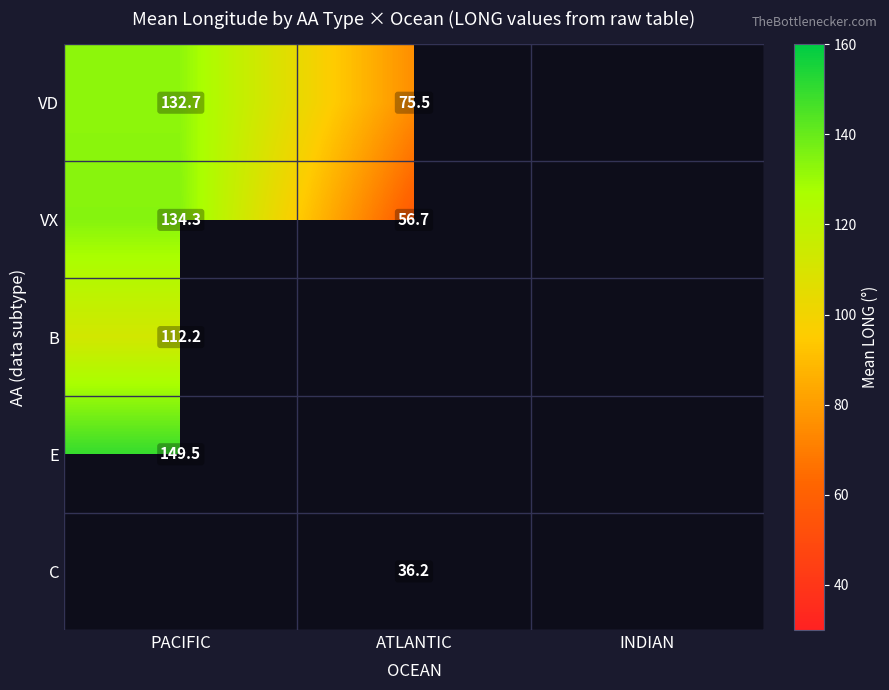

True or false: E has a value of 149.5 at PACIFIC.

True